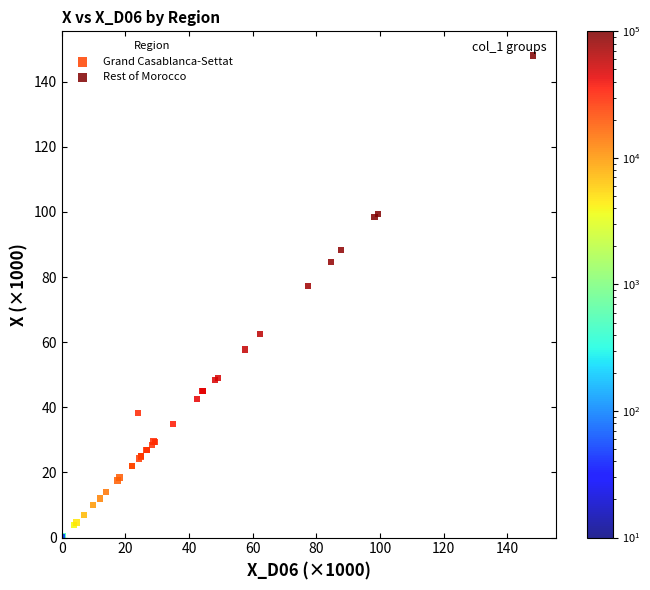

Which series reaches the minimum Y coordinate?

Grand Casablanca-Settat